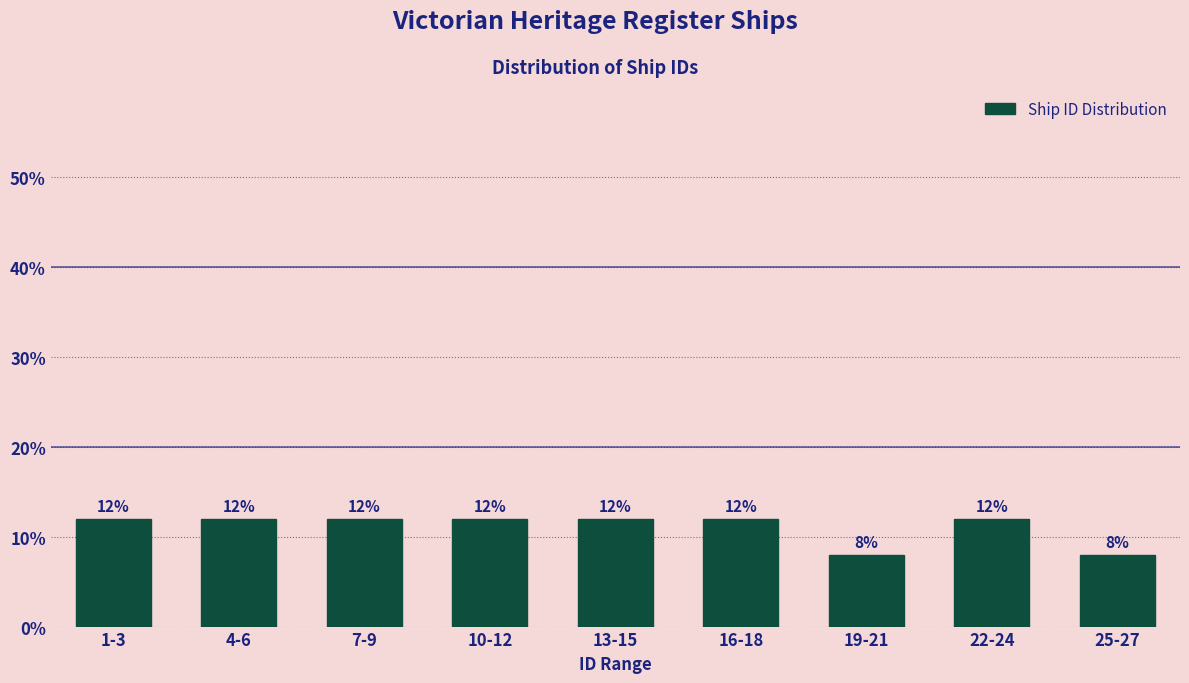

Reading right to left, extract all data points from this chart.

25-27=8	22-24=12	19-21=8	16-18=12	13-15=12	10-12=12	7-9=12	4-6=12	1-3=12